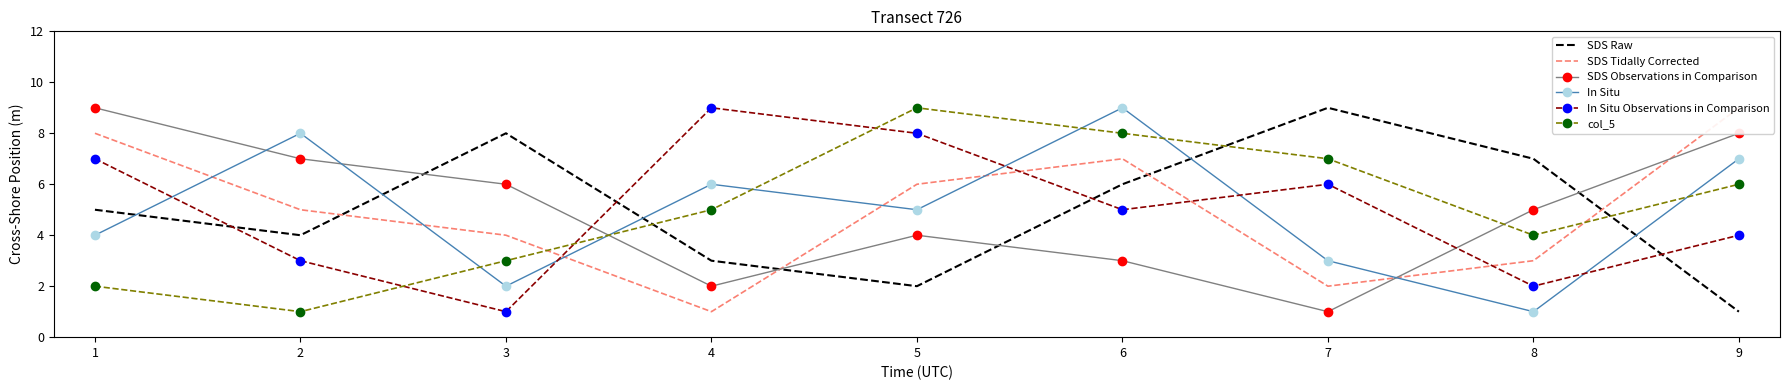

Is it true that SDS Observations in Comparison equals 3 at 6?

True